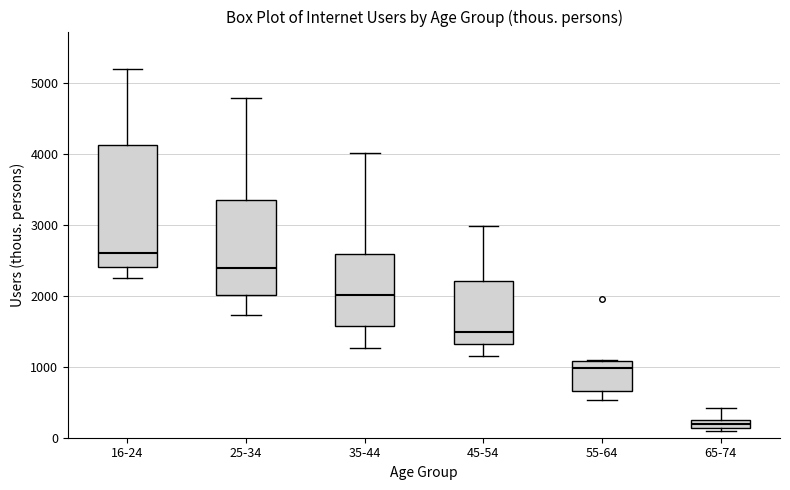

Which box has the lowest median line?

65-74